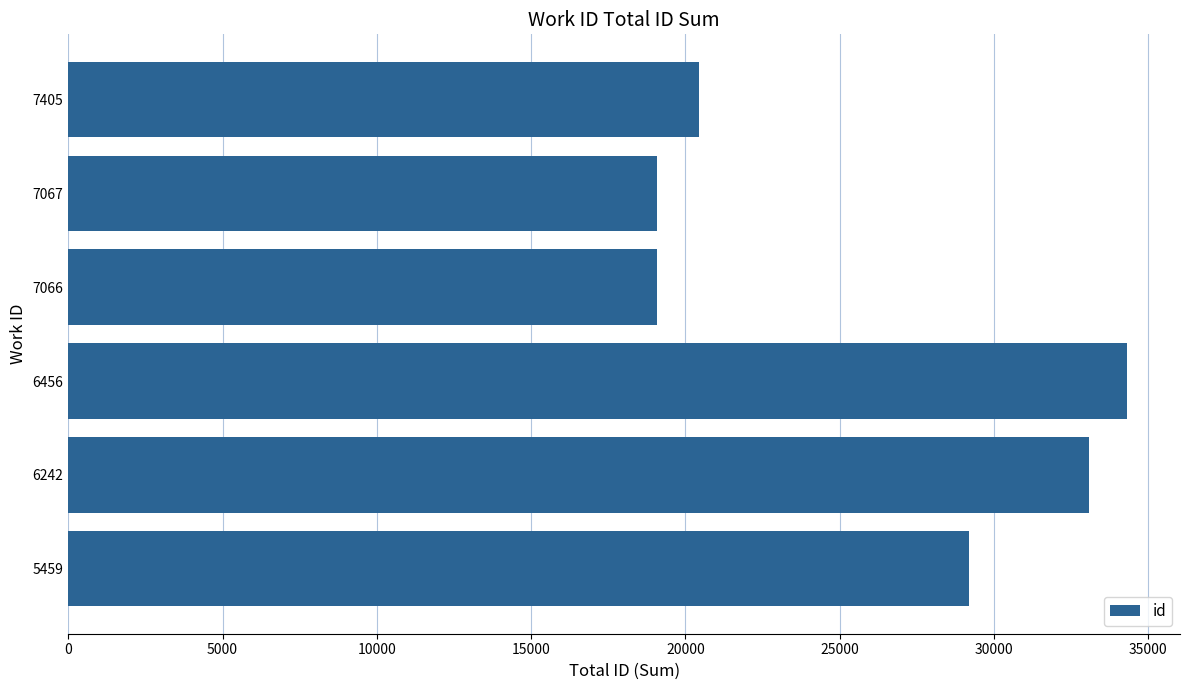

Is it true that the value at 7405 is 20455?

True